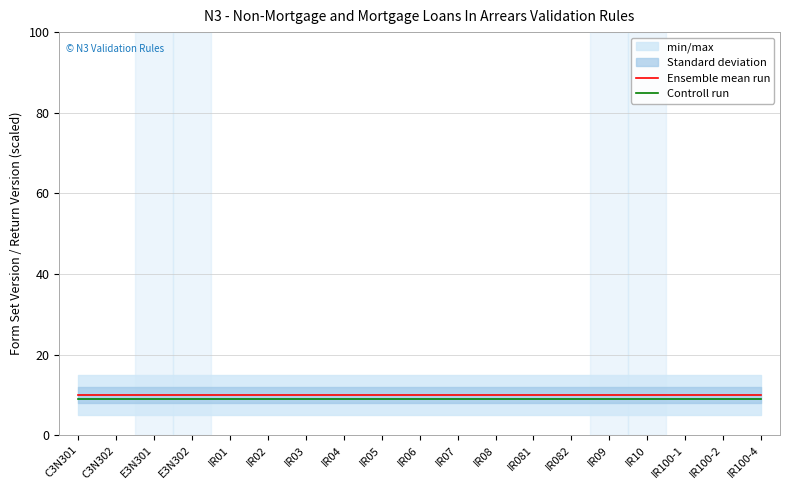

At how many categories does at least one series exceed 9?

19